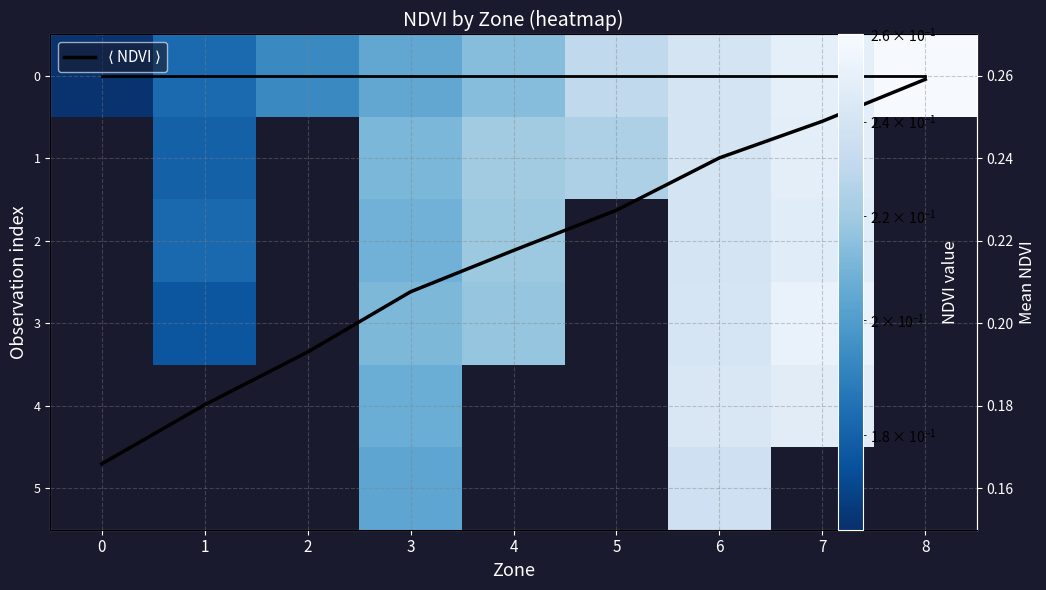

How many 0 values are between 0 and 1?

9